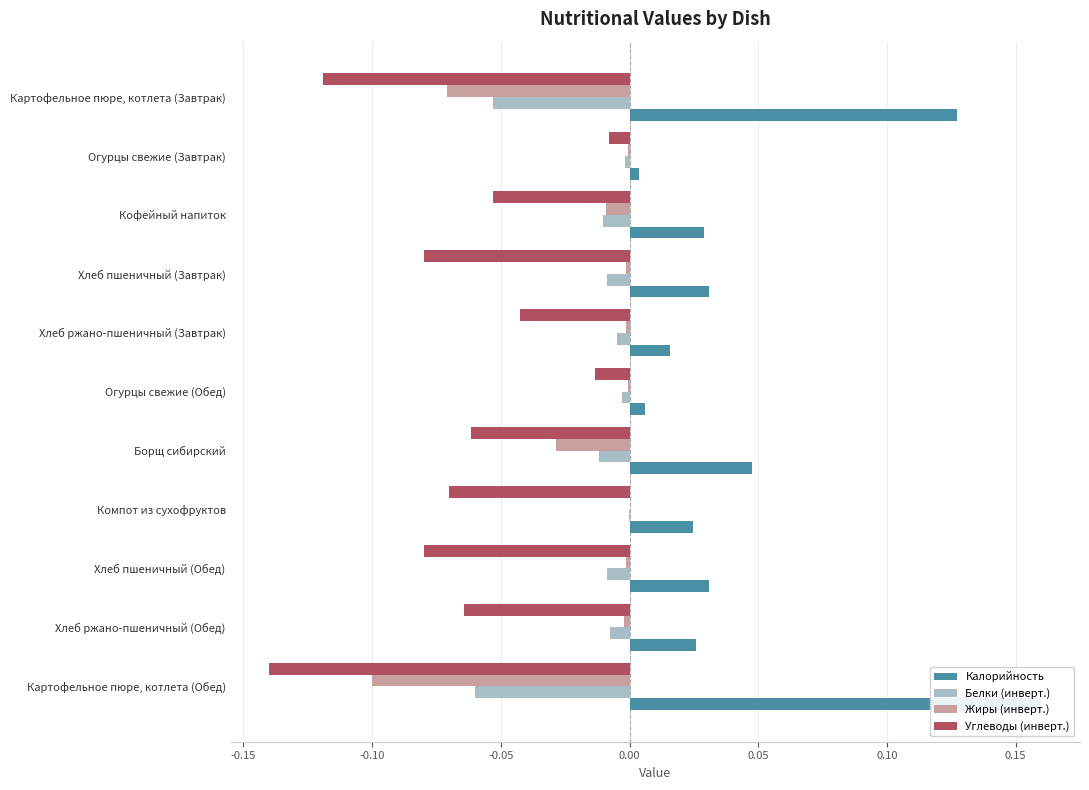

Which series has the widest spread of values?

Калорийность